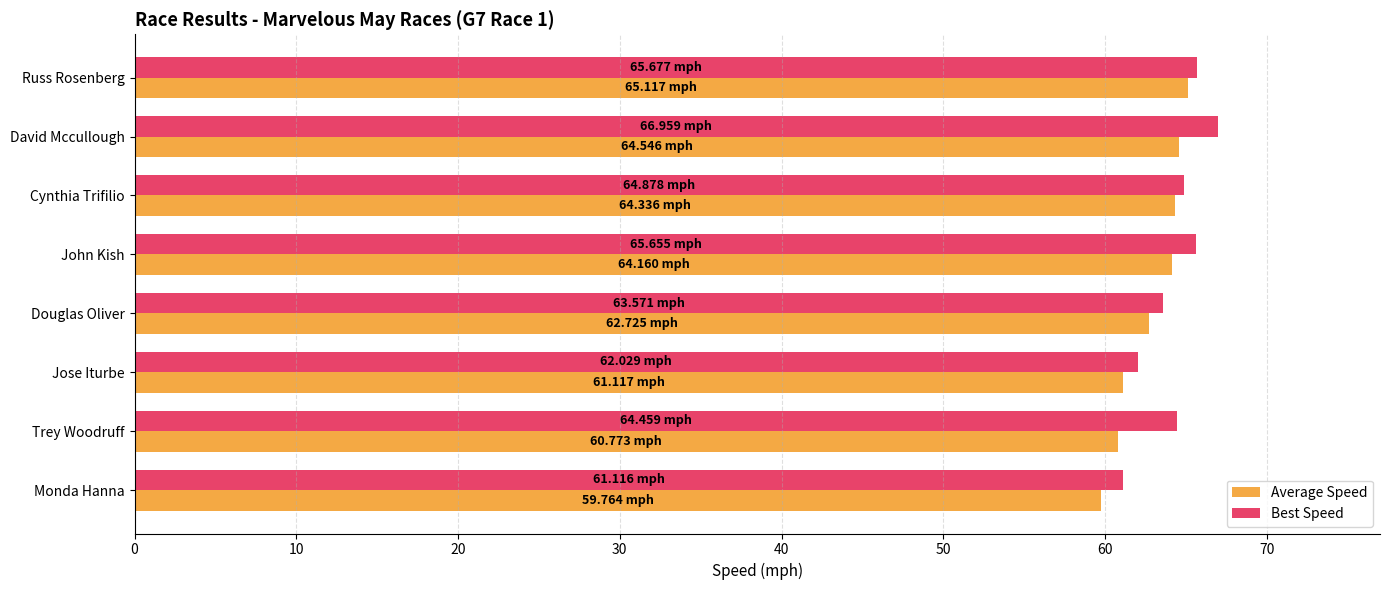

Is the value of Average Speed at Trey Woodruff greater than the value of Best Speed at David Mccullough?

No